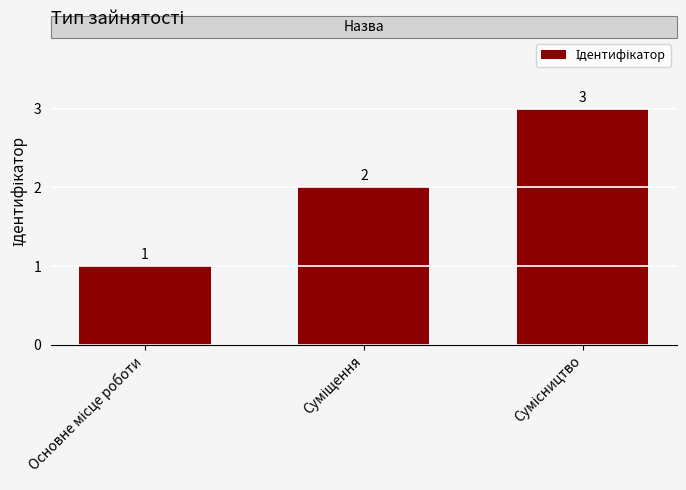

What is the greatest value displayed?

3